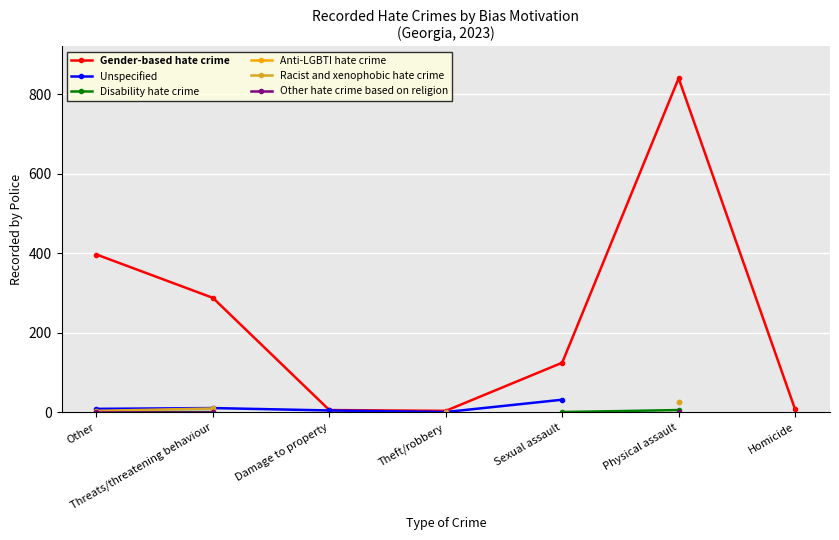

The value of Gender-based hate crime at Damage to property is 6.0. True or false?

True